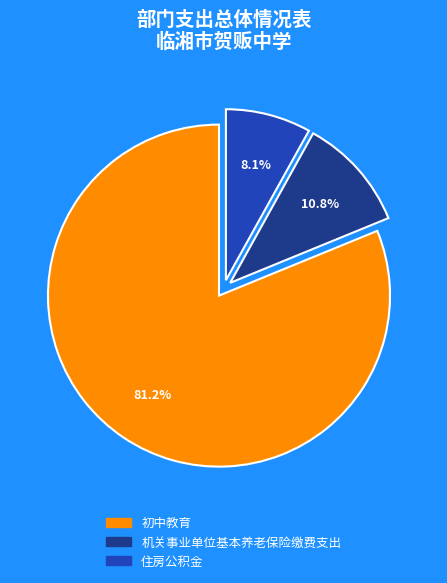

True or false: 初中教育 accounts for 71% of the total.

False